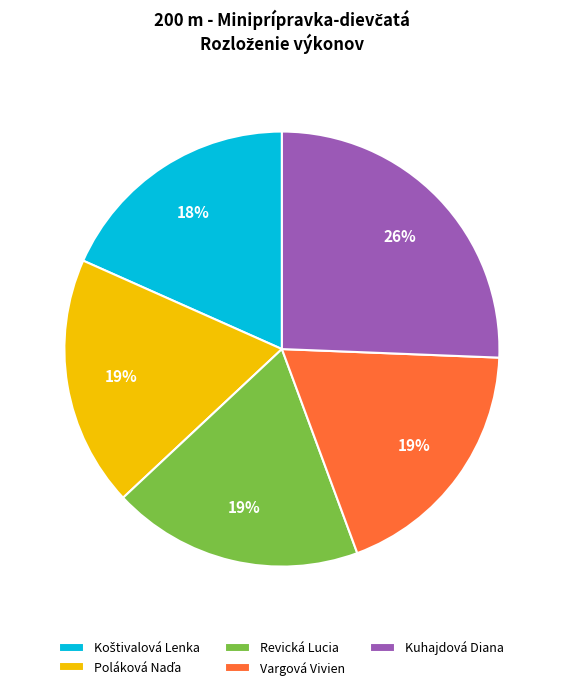

Between Revická Lucia and Kuhajdová Diana, which is larger?

Kuhajdová Diana